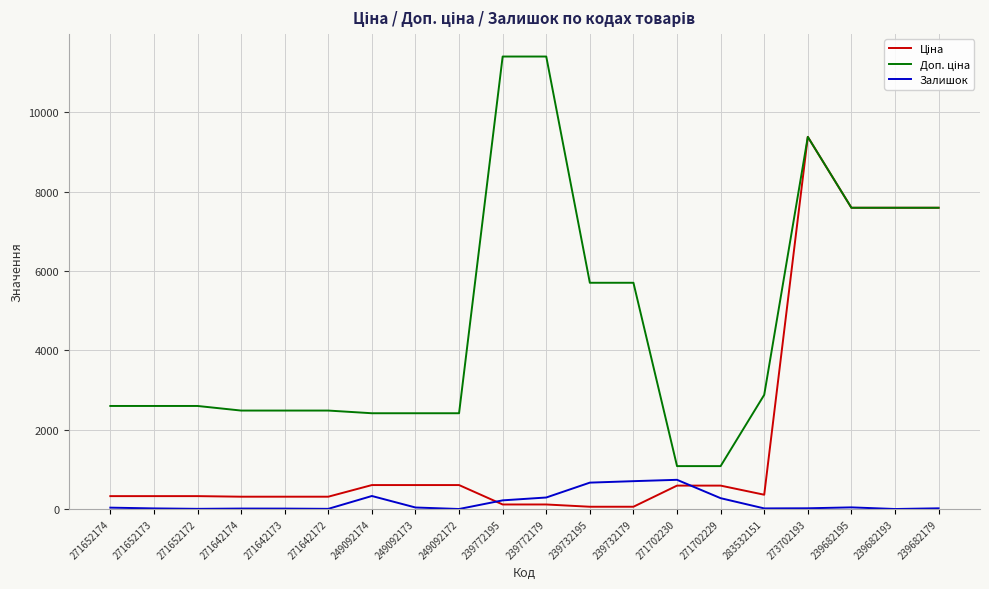

What is the spread (max minus min) of values at 271642172?

2478.4